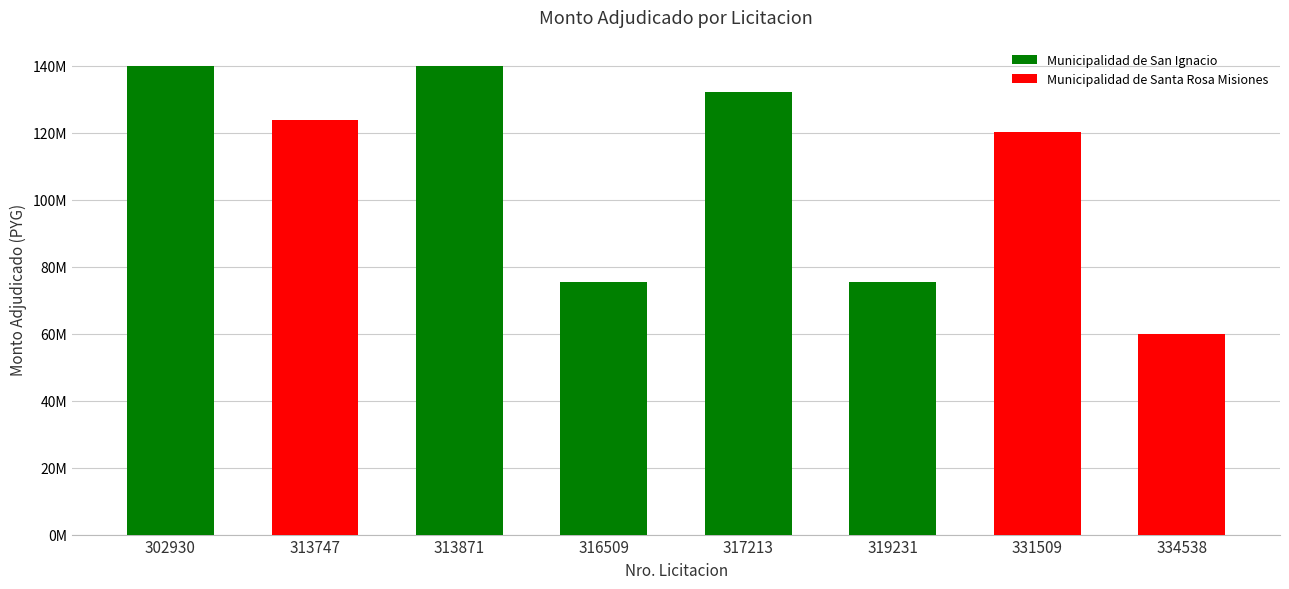

Reading right to left, list all the values displayed in this chart.

334538=60008000	331509=120185000	319231=75416000	317213=132280000	316509=75416000	313871=139986360	313747=123835500	302930=139994000